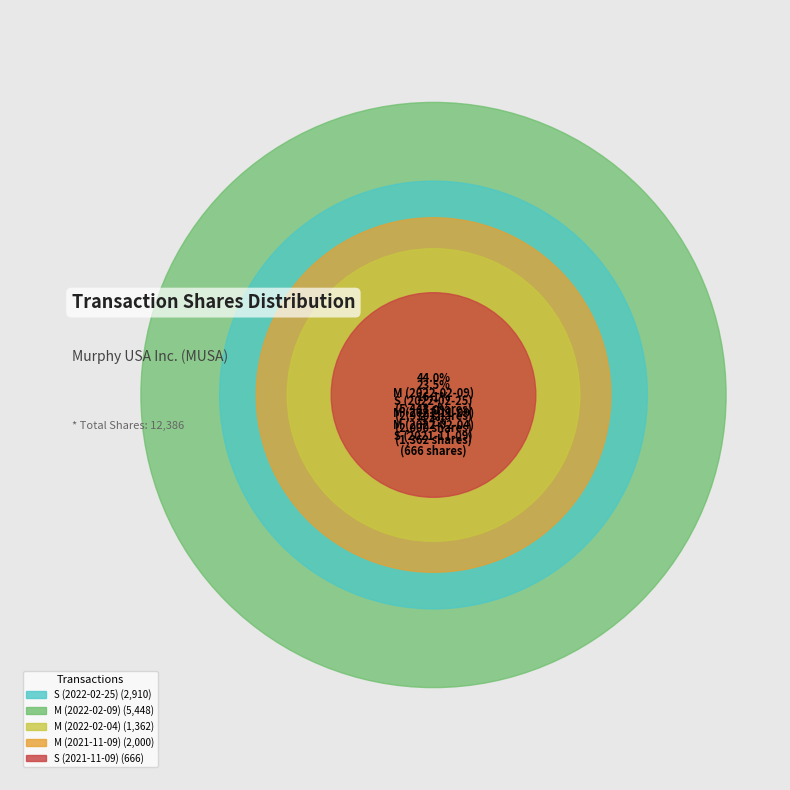

To the nearest percent, what is the difference between the largest and smallest slice percentages?

39%